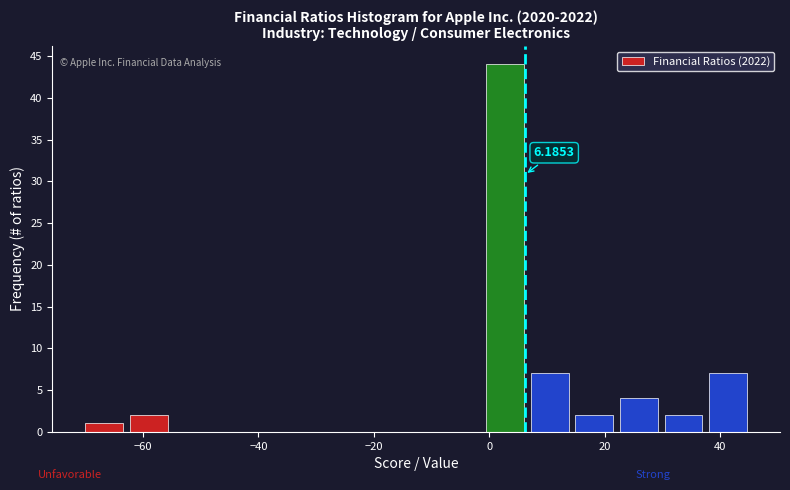

Around what value on the x-axis is the tallest bar? Give the approximate position of its centre, as read against the axis.

2